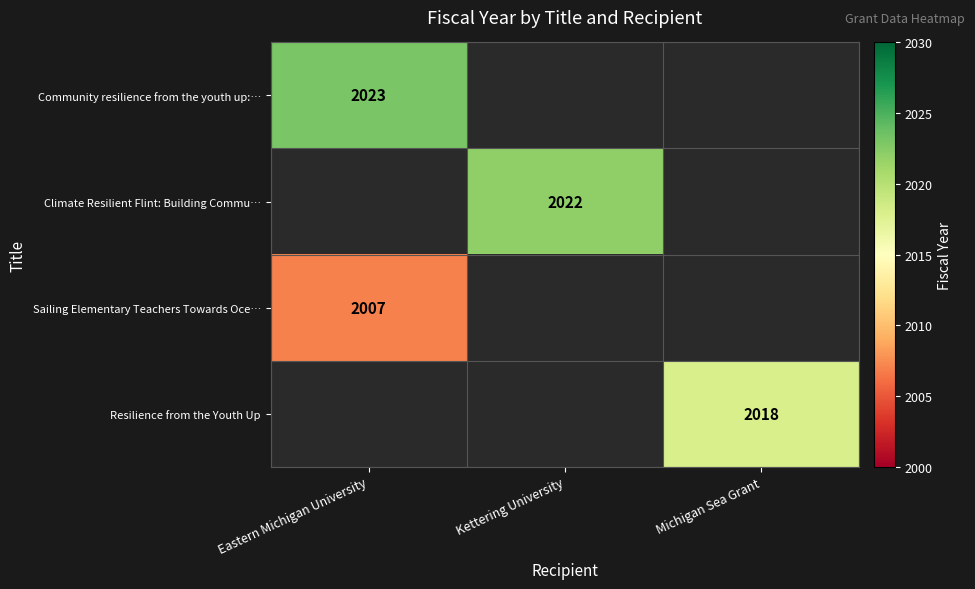

What is the greatest value displayed?

2023.0